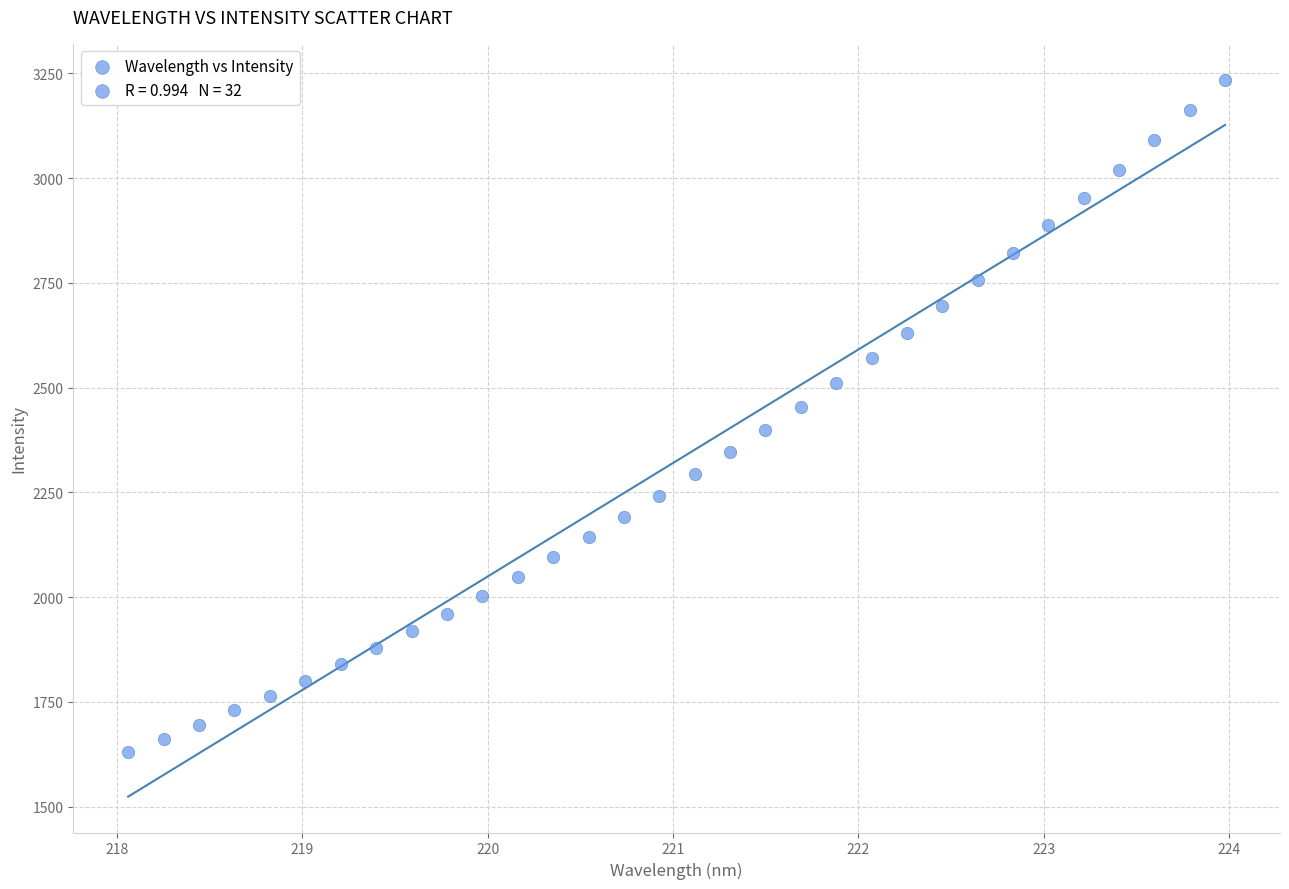

What is the range of Y values (max minus min)?

1605.4